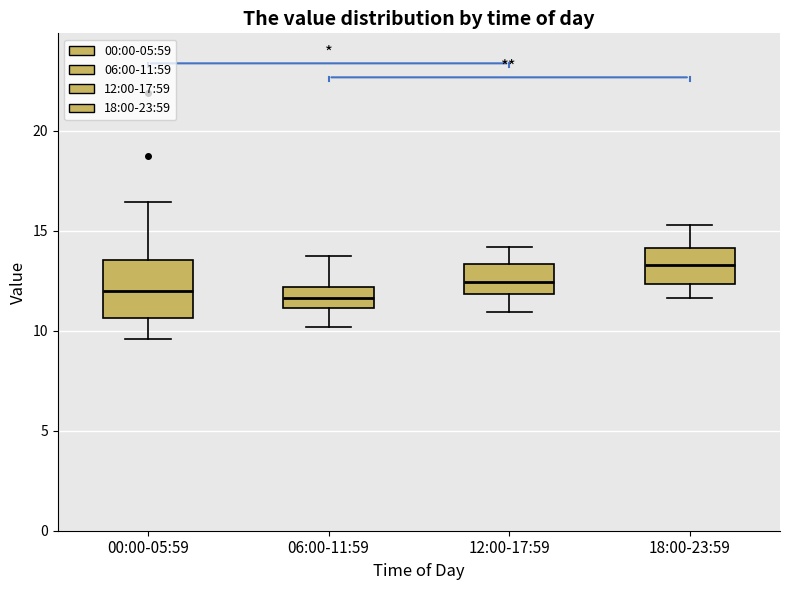

Comparing the boxes themselves (not the whiskers), which one is the tallest?

00:00-05:59